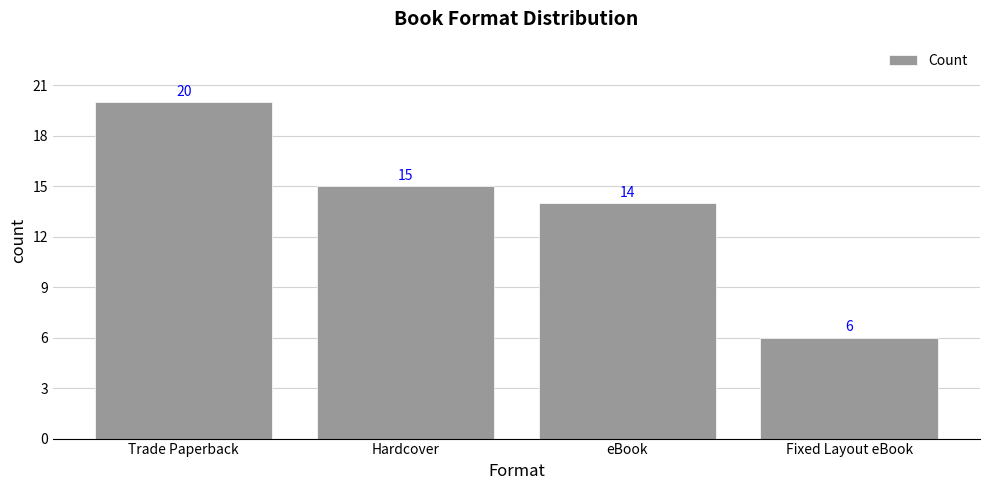

What is the sum of all values?

55